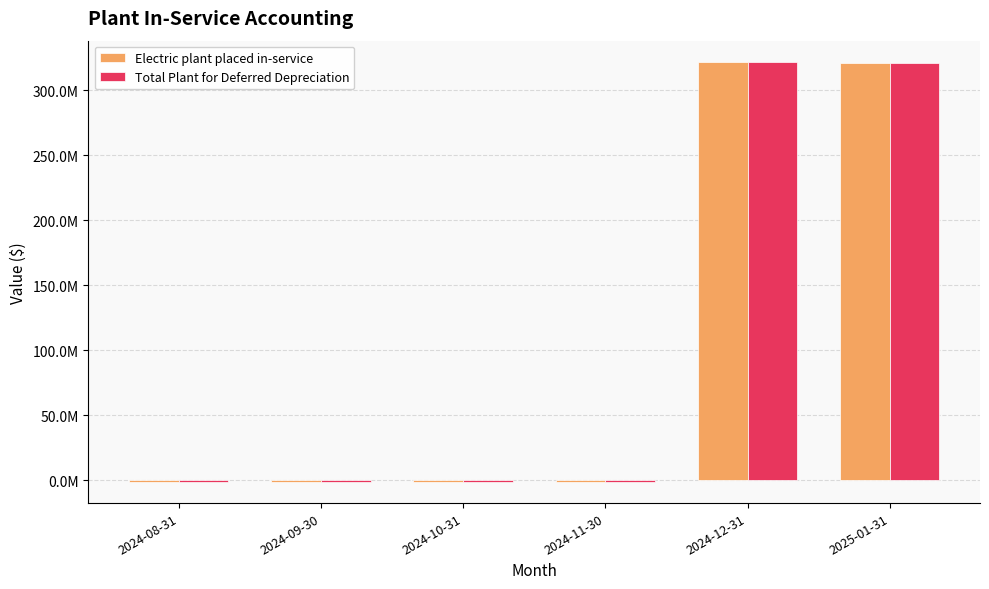

What is the label of the 4th bar from the left?

2024-11-30